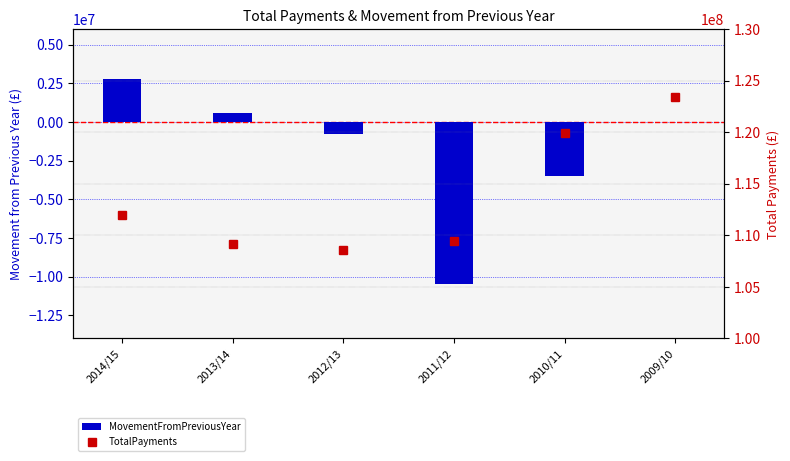

Which has a higher value, 2014/15 or 2013/14?

2014/15